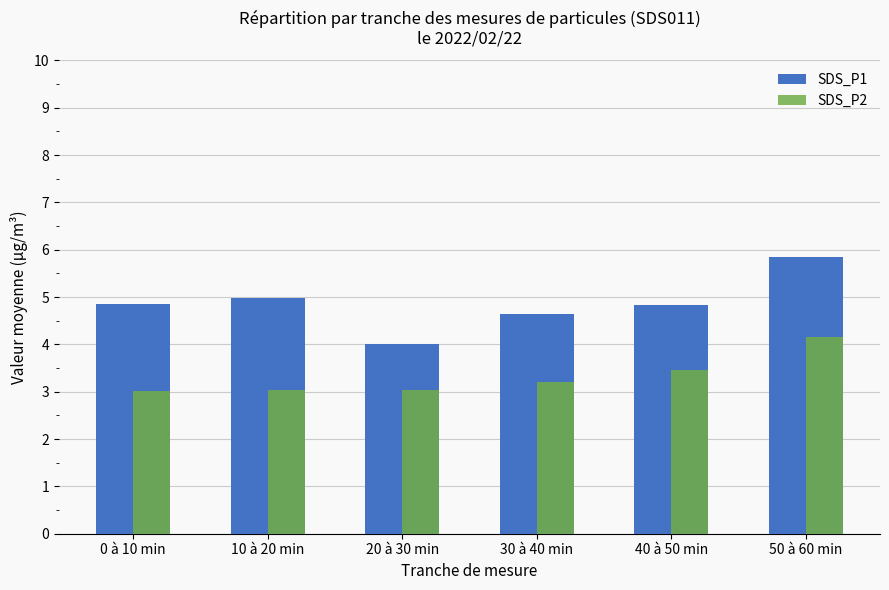

Count the number of categories in the chart.

6